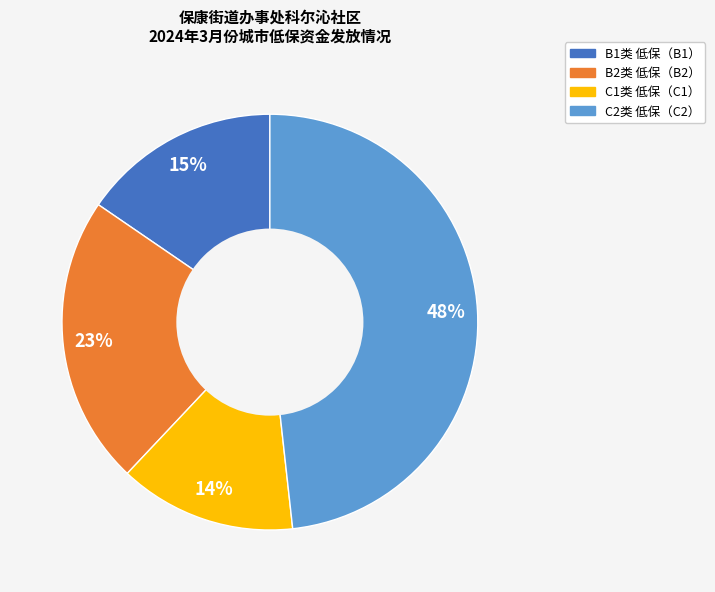

To the nearest percent, what is the difference between the largest and smallest slice percentages?

34%